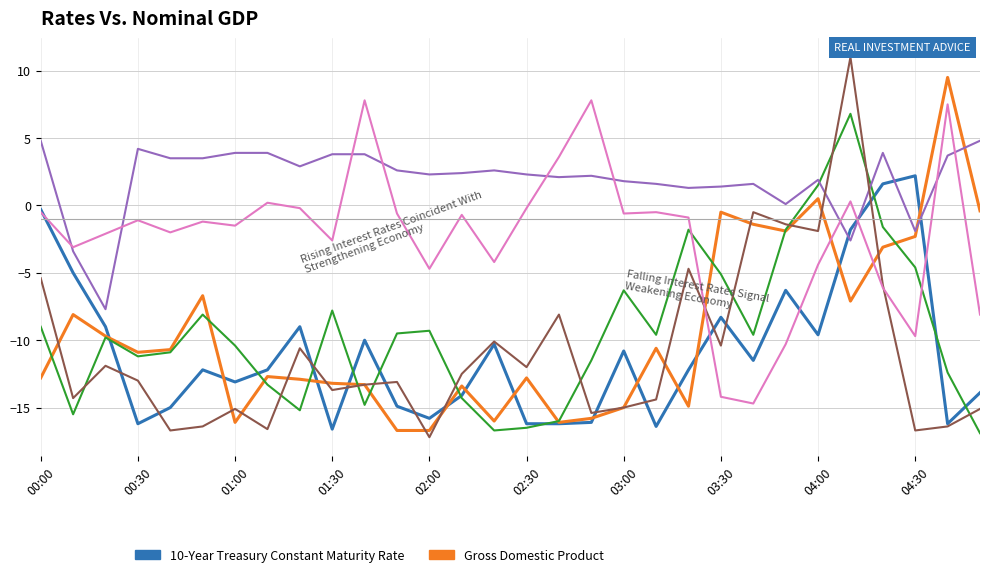

What is the maximum value shown in the chart?

11.0